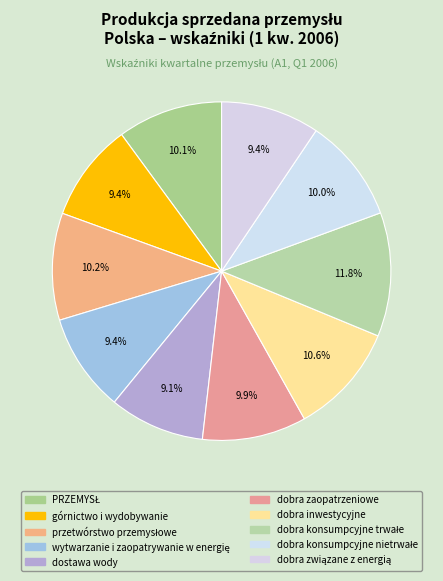

Is there any slice that represents more than half of the pie?

No